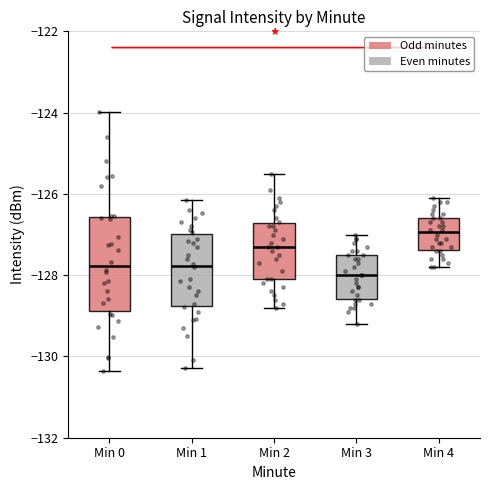

Where is the lower edge of the box for Min 0 on the y-axis? The values are not printed on the chart, so give them approximately, as read against the axis.

-128.8